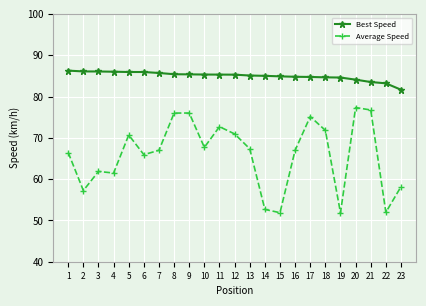

Is it true that Average Speed equals 67.3 at 13?

True